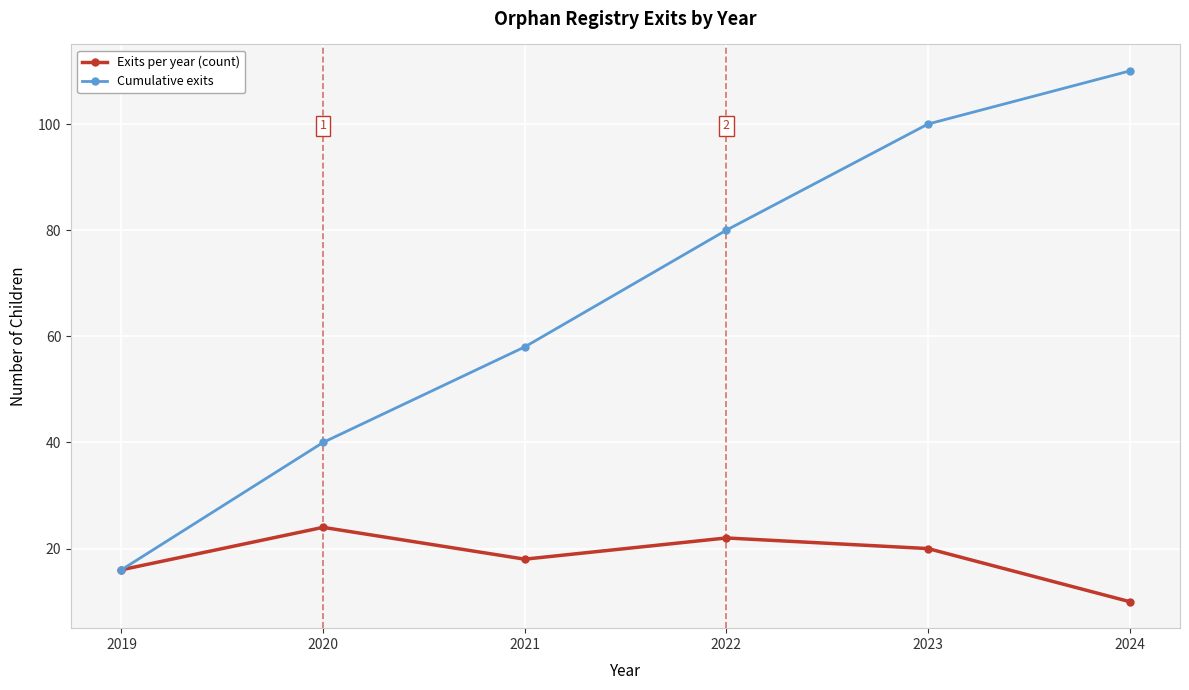

At which label does Cumulative exits reach its minimum?

2019